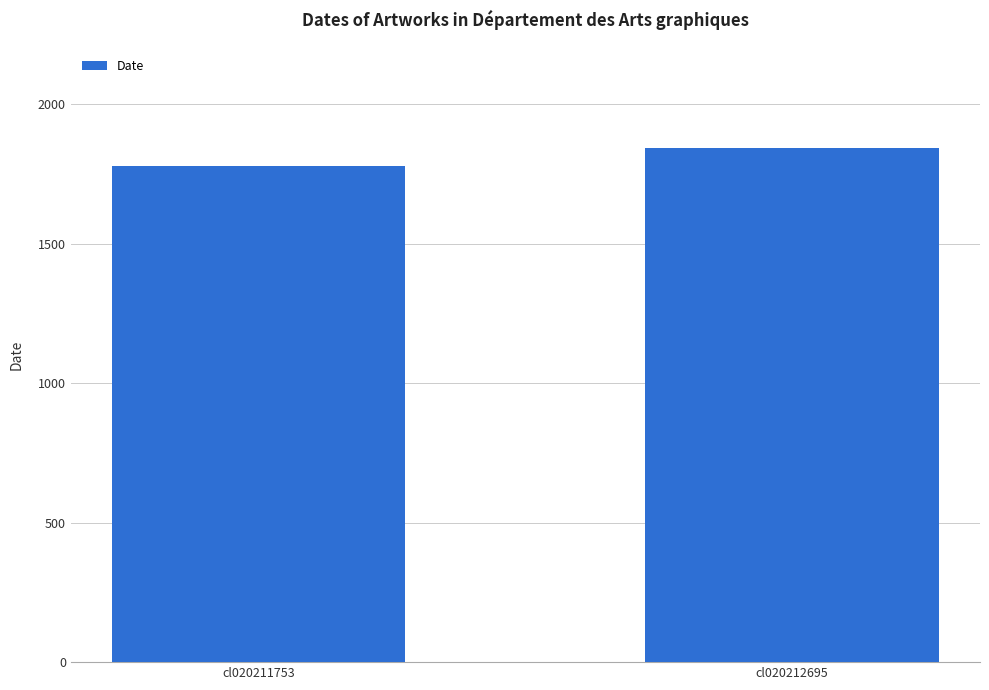

Count the number of data series in this chart.

1